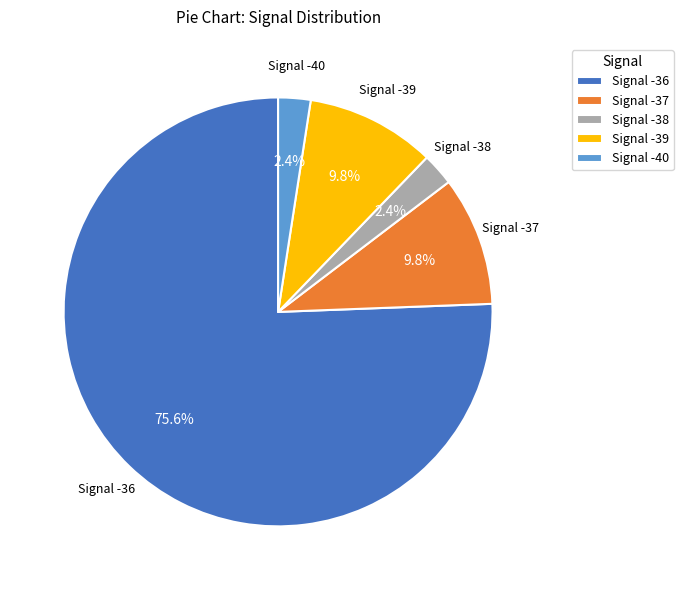

Which slice is the largest?

Signal -36